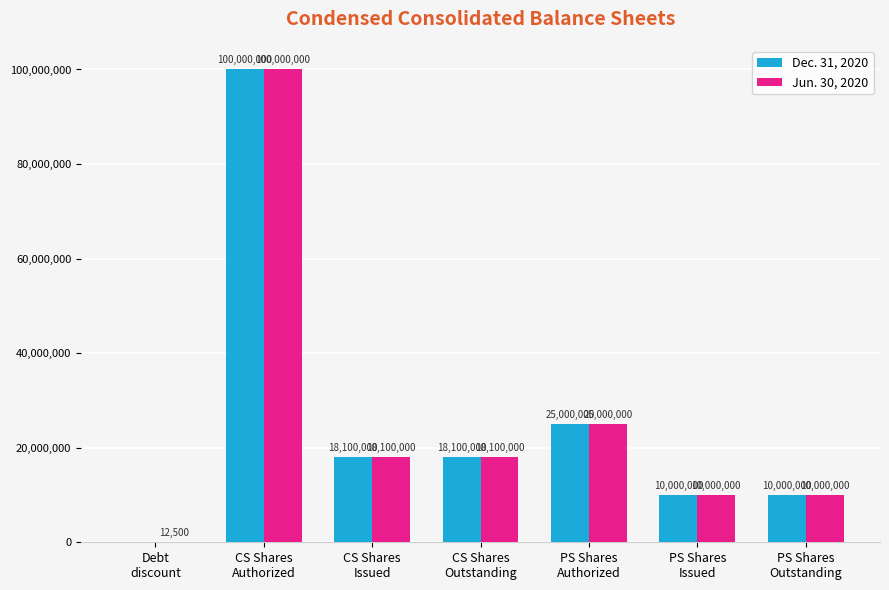

What are all the series names shown in the legend?

Dec. 31, 2020, Jun. 30, 2020